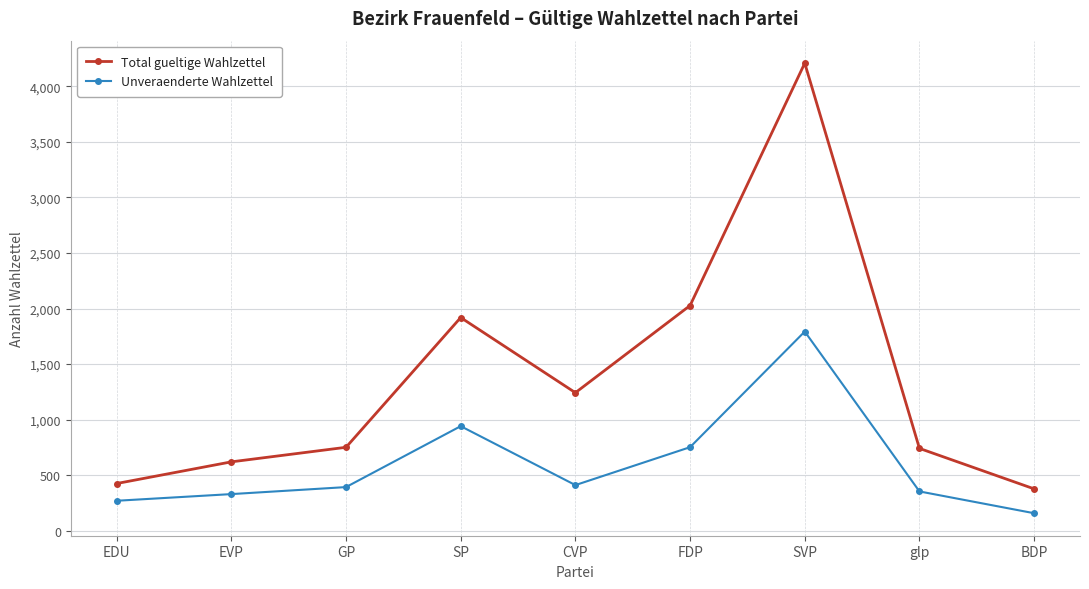

Does the chart display data point markers on the line(s)?

Yes